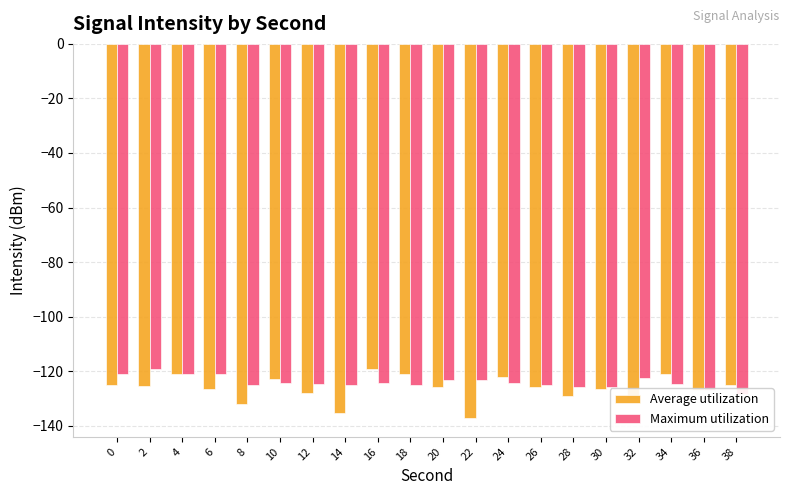

Reading left to right, extract all data points from this chart.

Average utilization: -125.3	-125.6	-121.0	-126.6	-132.2	-122.9	-127.9	-135.5	-119.1	-121.1	-126.0	-137.2	-122.1	-125.7	-129.1	-126.4	-129.9	-121.1	-126.9	-125.0
Maximum utilization: -121.0	-119.1	-121.1	-121.1	-125.0	-124.5	-124.8	-124.9	-124.4	-124.9	-123.1	-123.3	-124.3	-125.1	-125.8	-125.9	-122.7	-124.6	-127.1	-128.5